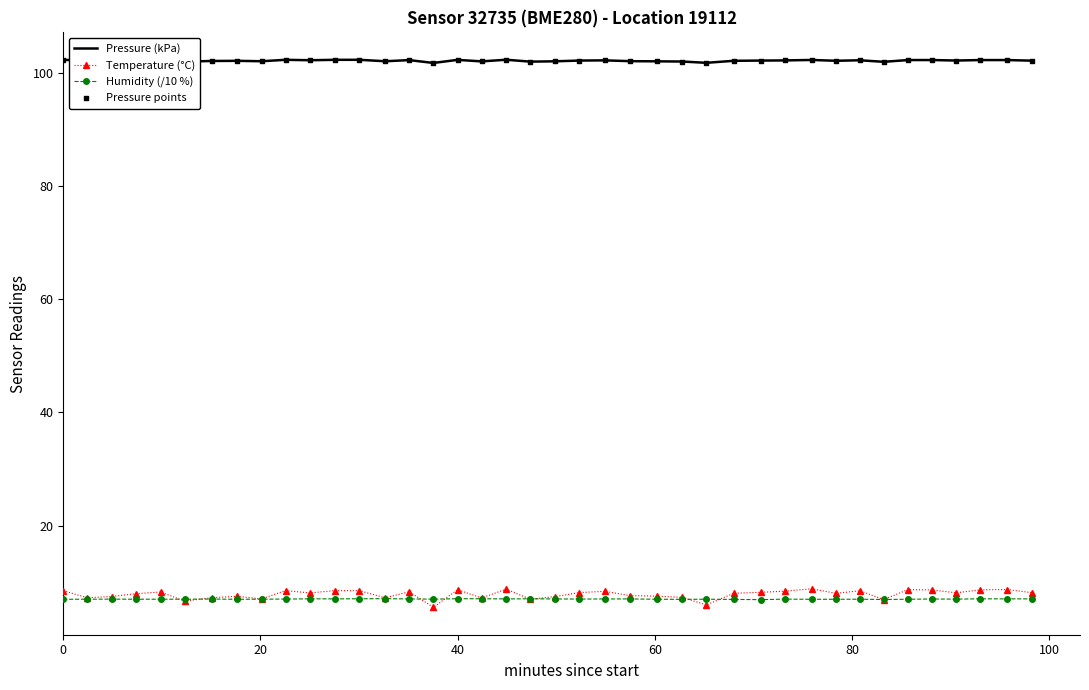

Which series has the largest total across all categories?

Pressure (kPa)